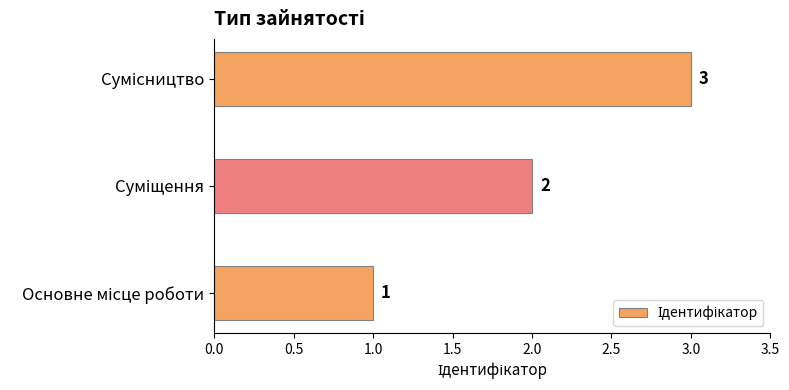

What is the maximum value shown in the chart?

3